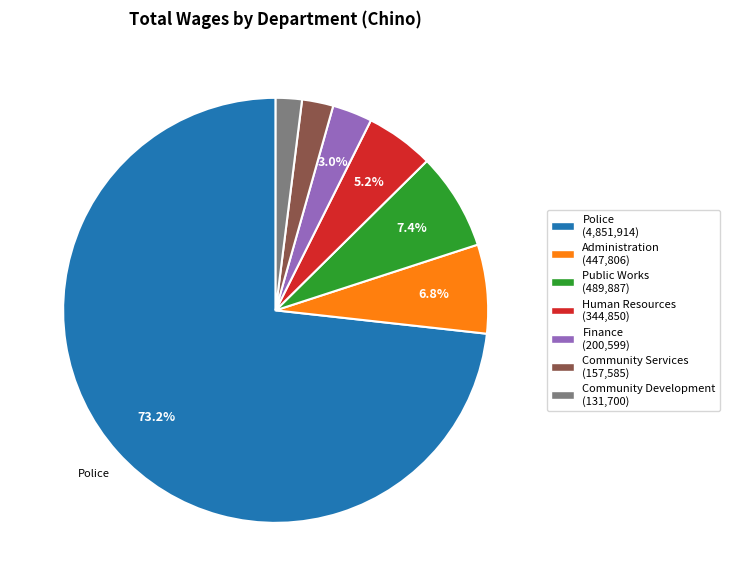

Does any single category account for the majority?

Yes